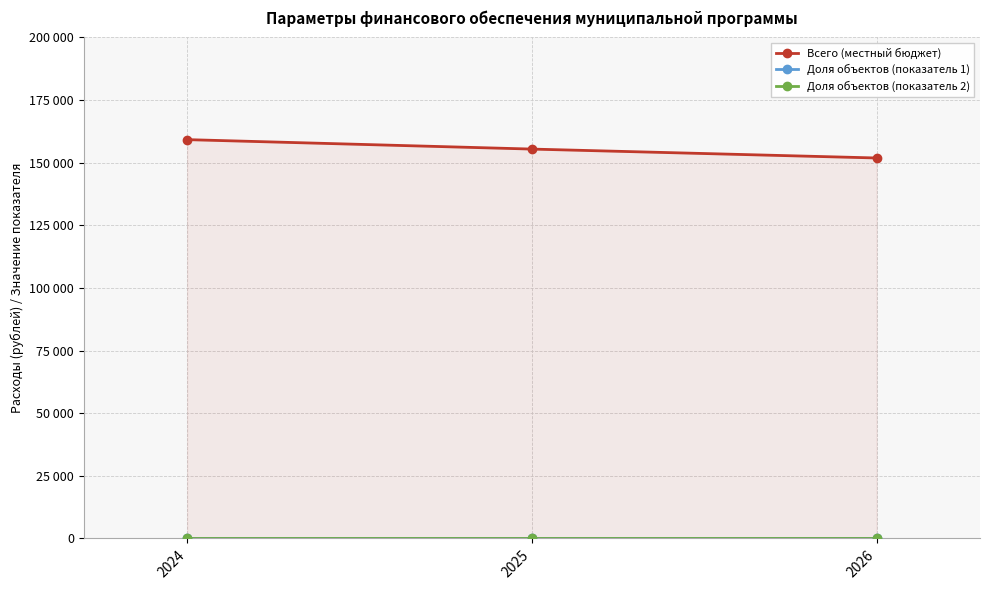

Reading left to right, what are all the values shown in this chart?

Всего (местный бюджет): 159194	155426	151871
Доля объектов (показатель 1): 100	100	100
Доля объектов (показатель 2): 100	100	100